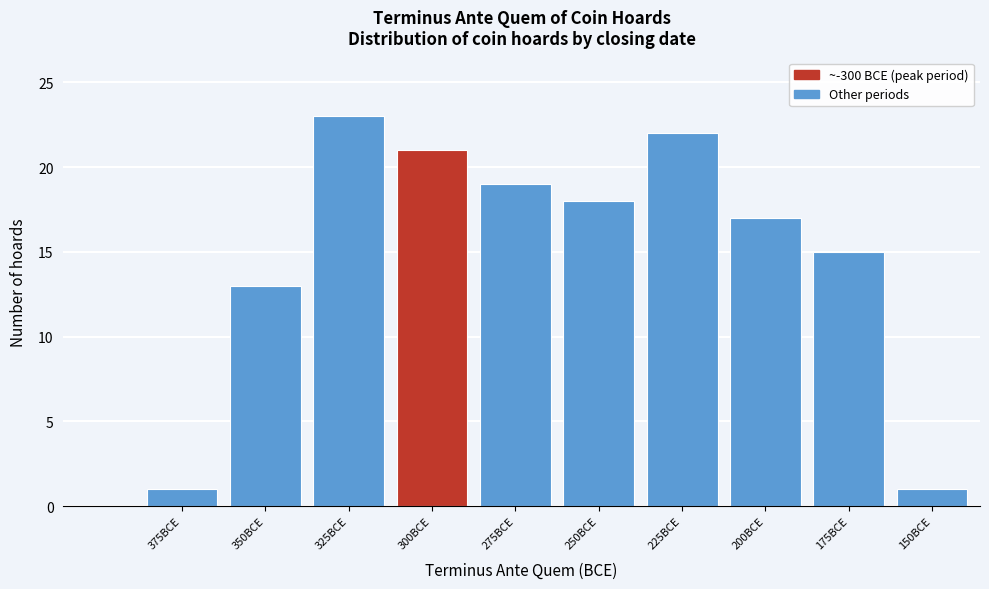

Reading left to right, list all the values displayed in this chart.

1	13	23	21	19	18	22	17	15	1